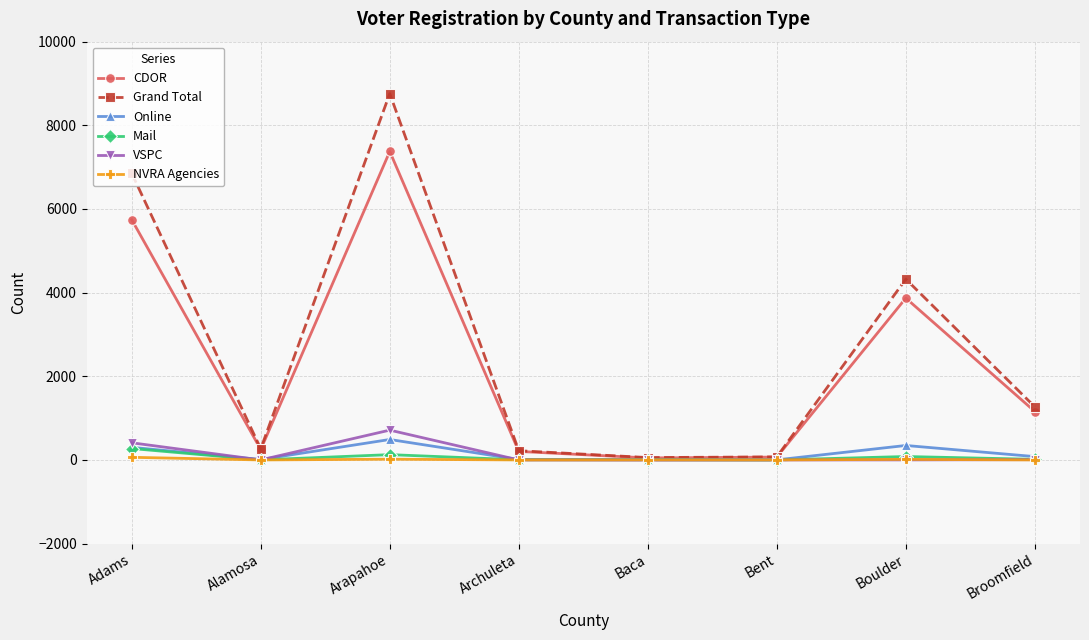

What position from the left is Baca?

5